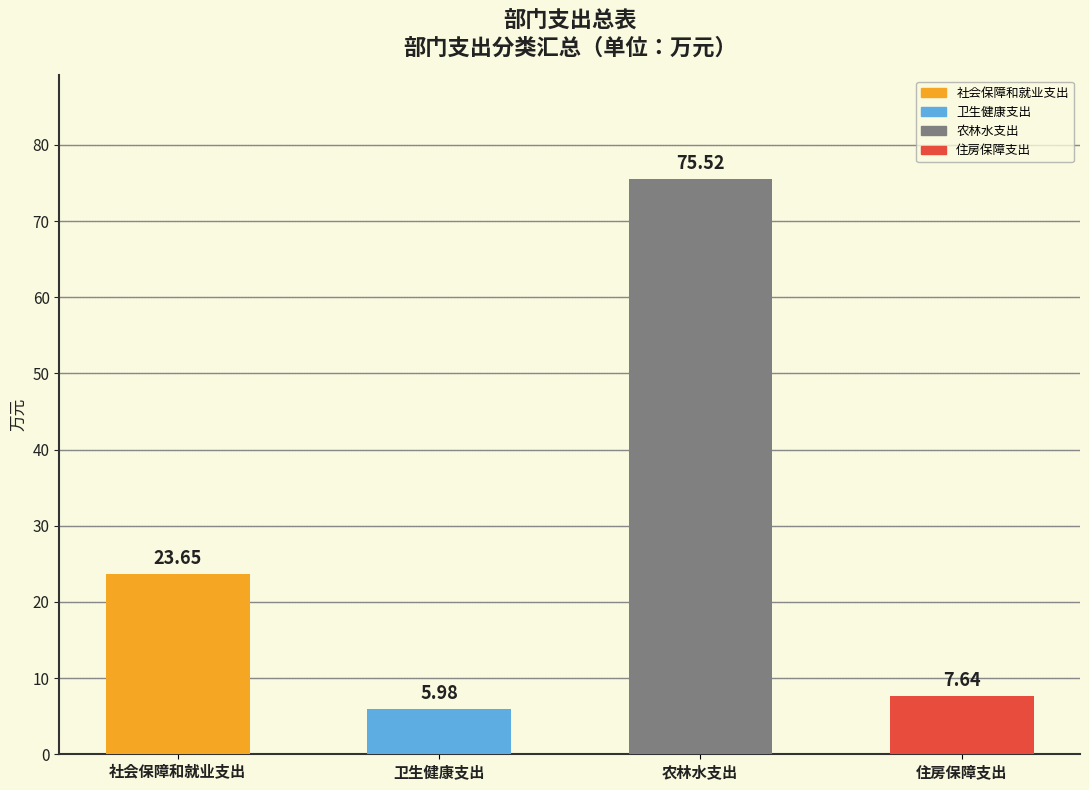

What is the difference between the maximum and minimum values?

69.5